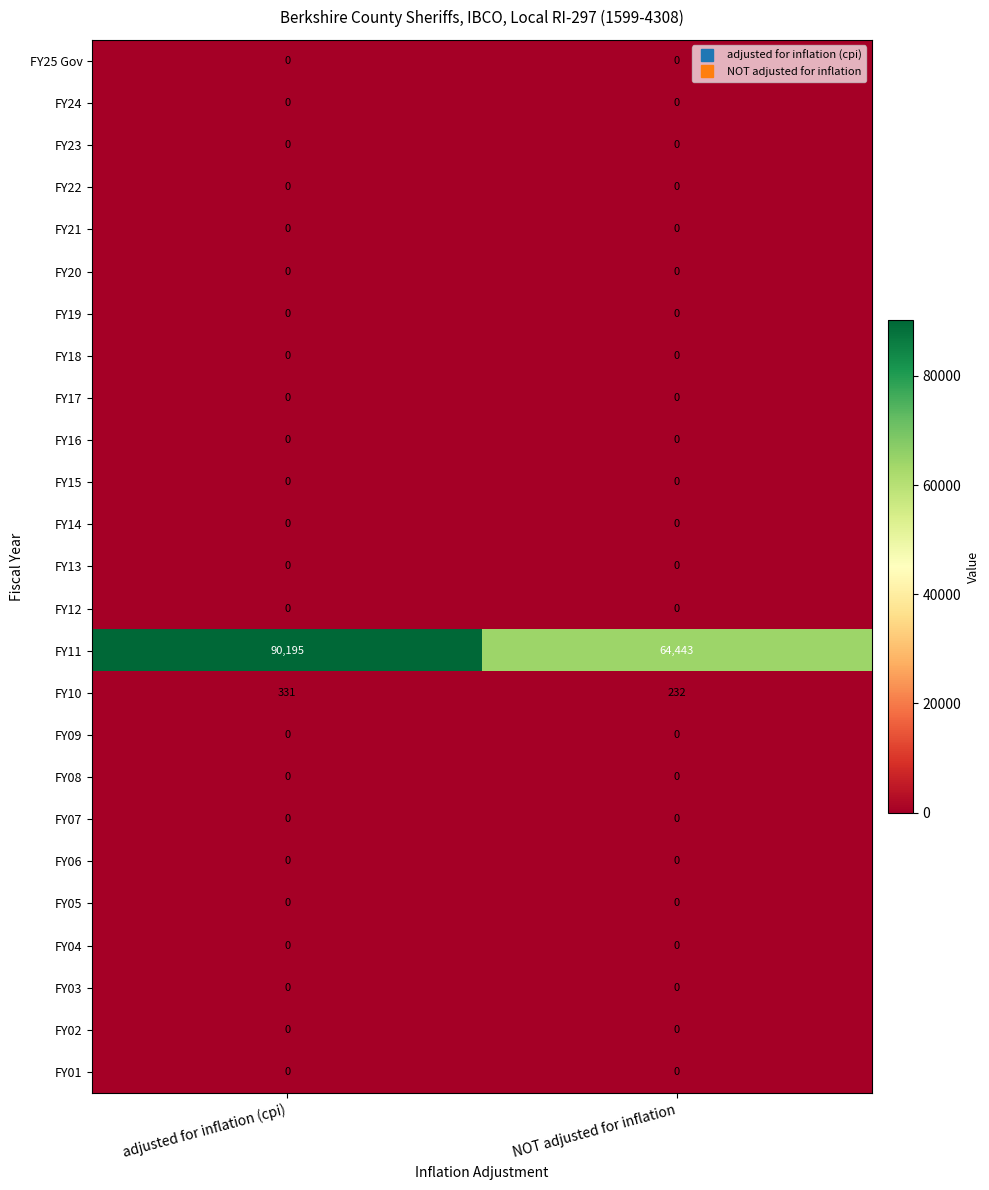

What is the average value of the FY10 series?

282